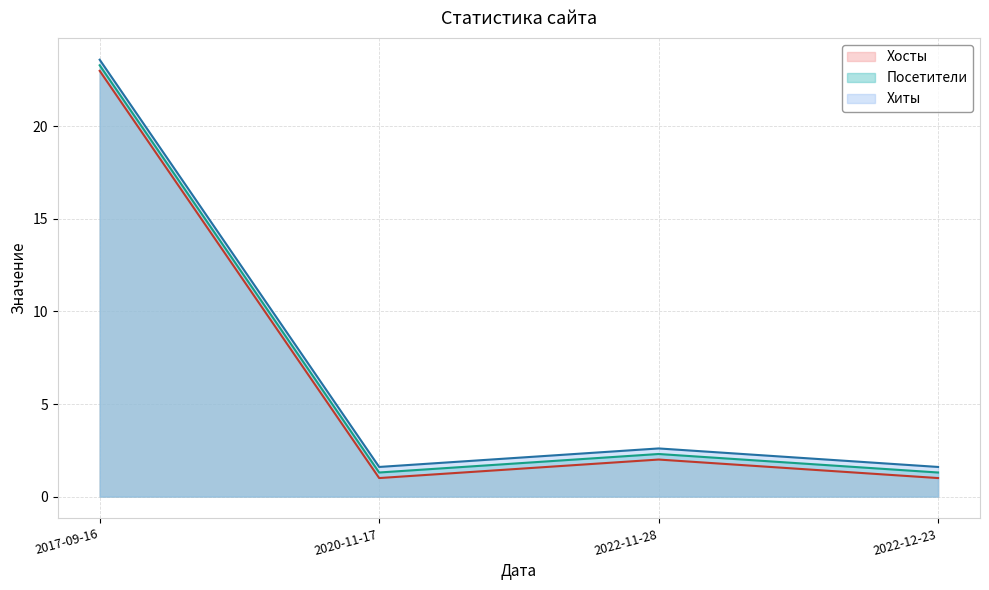

Rank the series by their average value, from highest to lowest.

Хиты, Посетители, Хосты